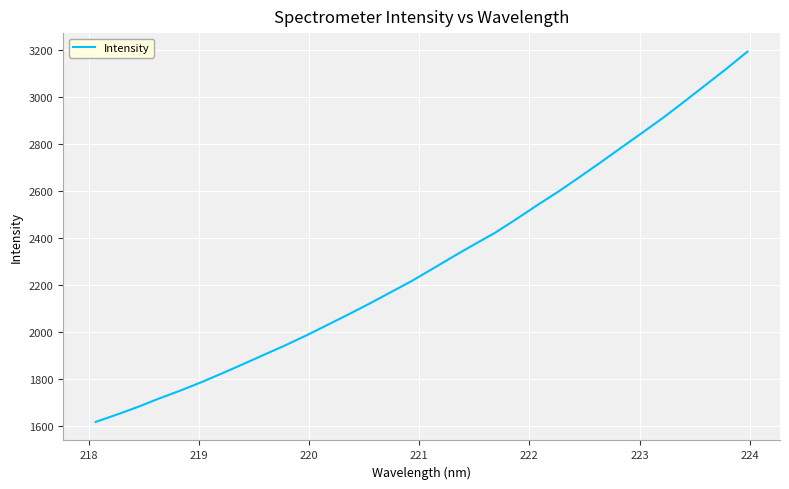

What is the greatest value displayed?

3194.5